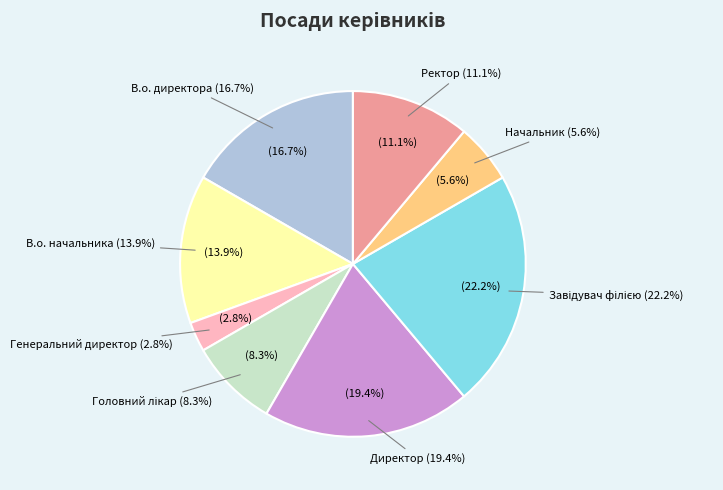

Do Завідувач філією and Генеральний директор together represent more than half of the pie?

No